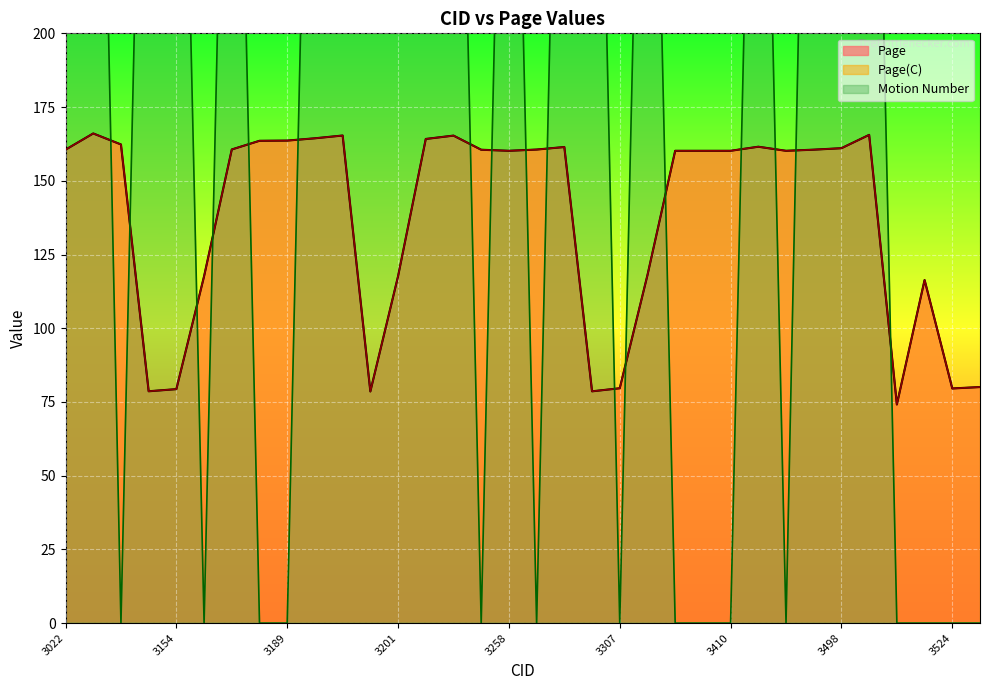

At 3191, list the series in order from largest to smallest.

Motion Number, Page, Page(C)